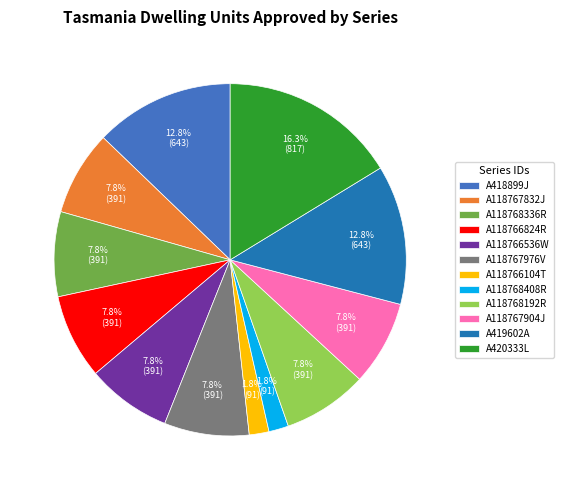

What is the largest slice in the pie chart?

A420333L